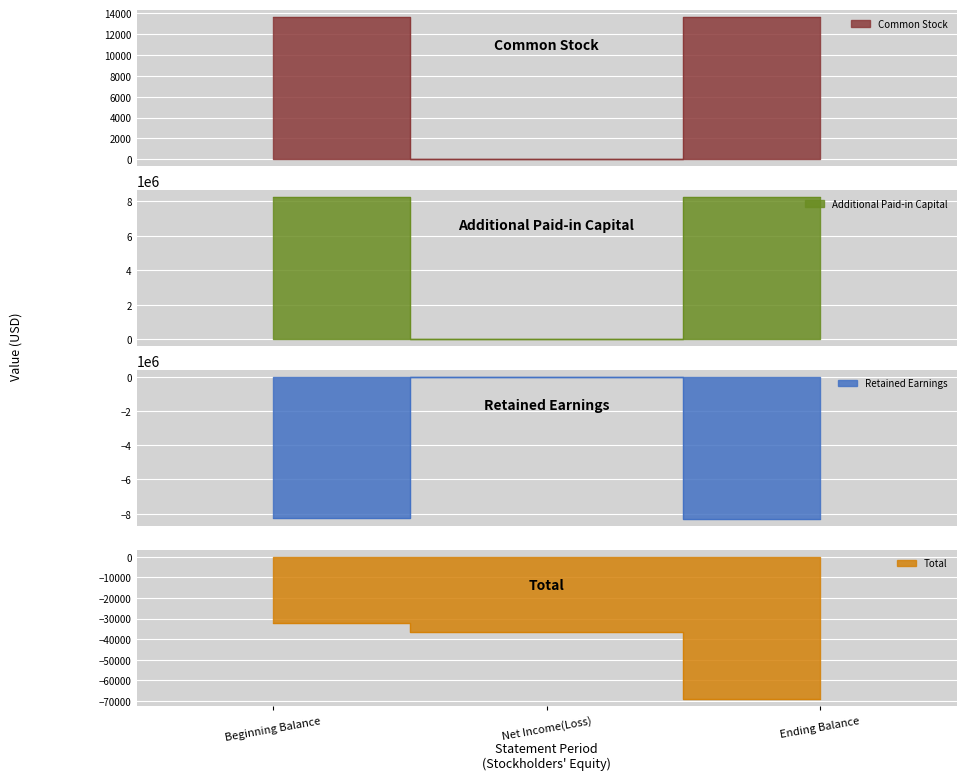

What is the difference between the highest and lowest values at Beginning Balance?

16517524